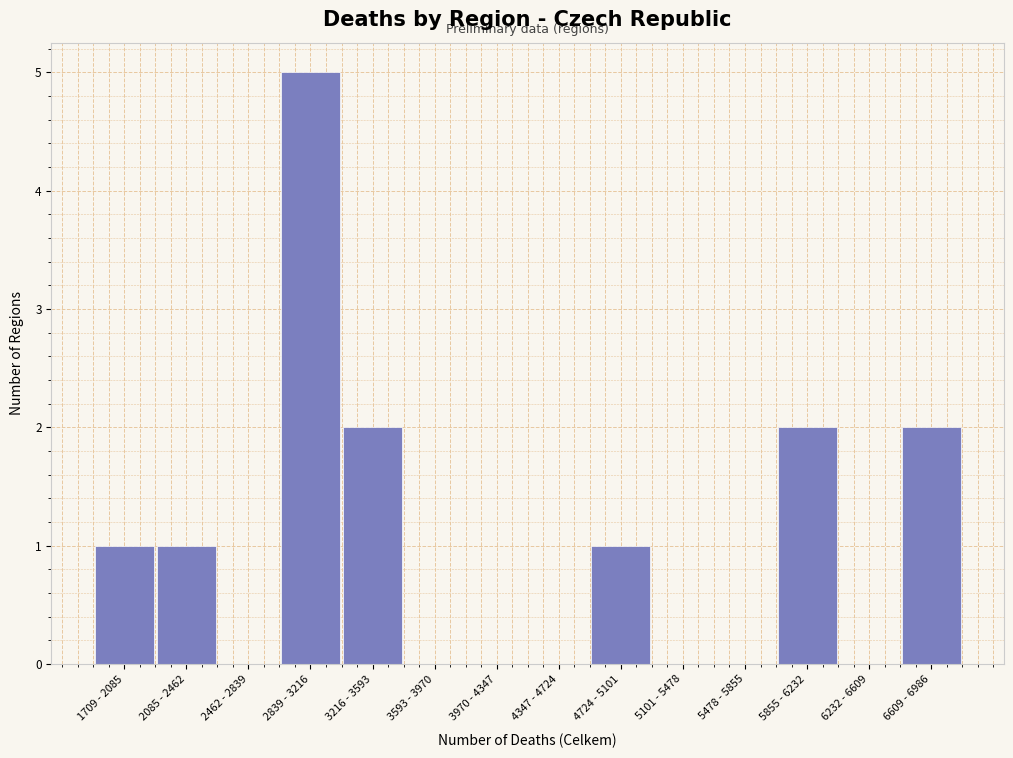

Reading left to right, transcribe all the data shown in this chart.

1709 - 2085=1	2085 - 2462=1	2462 - 2839=0	2839 - 3216=5	3216 - 3593=2	3593 - 3970=0	3970 - 4347=0	4347 - 4724=0	4724 - 5101=1	5101 - 5478=0	5478 - 5855=0	5855 - 6232=2	6232 - 6609=0	6609 - 6986=2